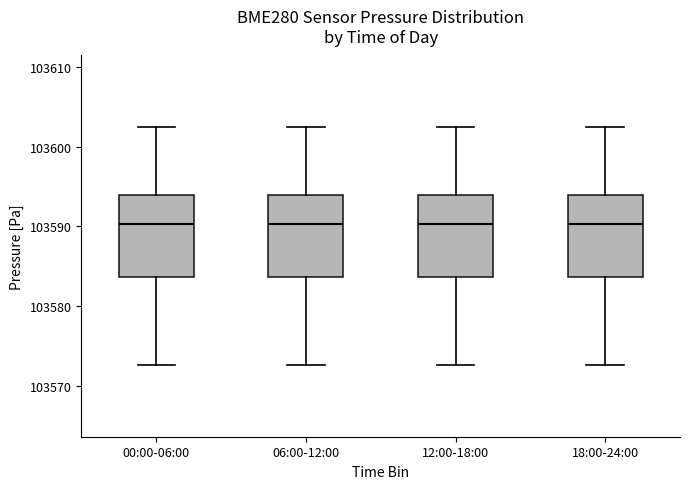

Reading left to right, read every box against the y-axis: the position of its median line, the range the box covers, and the ends of its whiskers. The values are not printed on the chart, so give them approximately, as read against the axis.

00:00-06:00: median 103590, box 103584 to 103594, whiskers 103573 to 103602
06:00-12:00: median 103590, box 103584 to 103594, whiskers 103573 to 103602
12:00-18:00: median 103590, box 103584 to 103594, whiskers 103573 to 103602
18:00-24:00: median 103590, box 103584 to 103594, whiskers 103573 to 103602